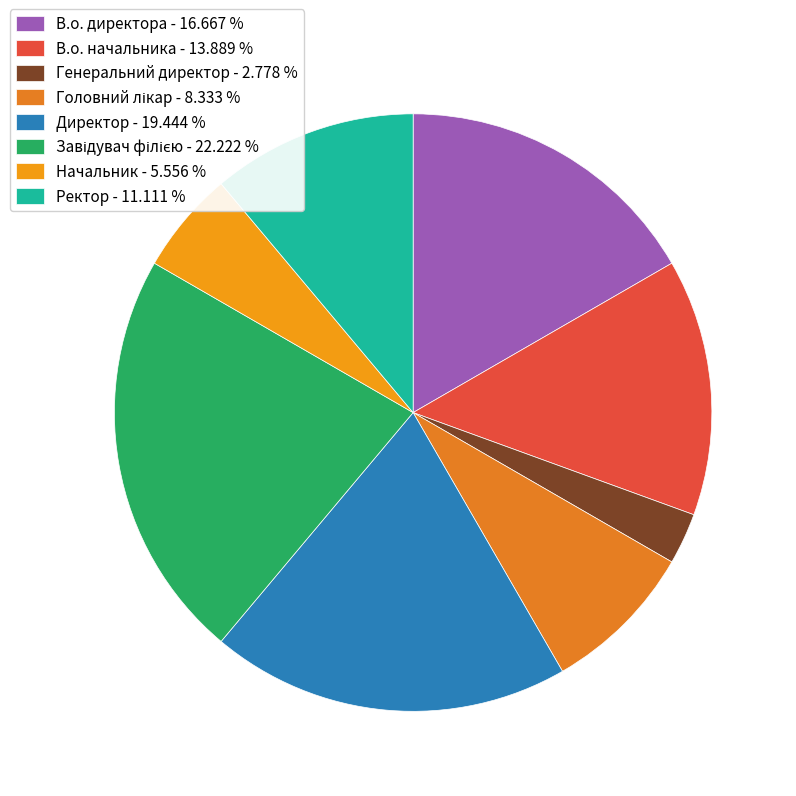

Which category has the smallest portion of the pie?

Генеральний директор